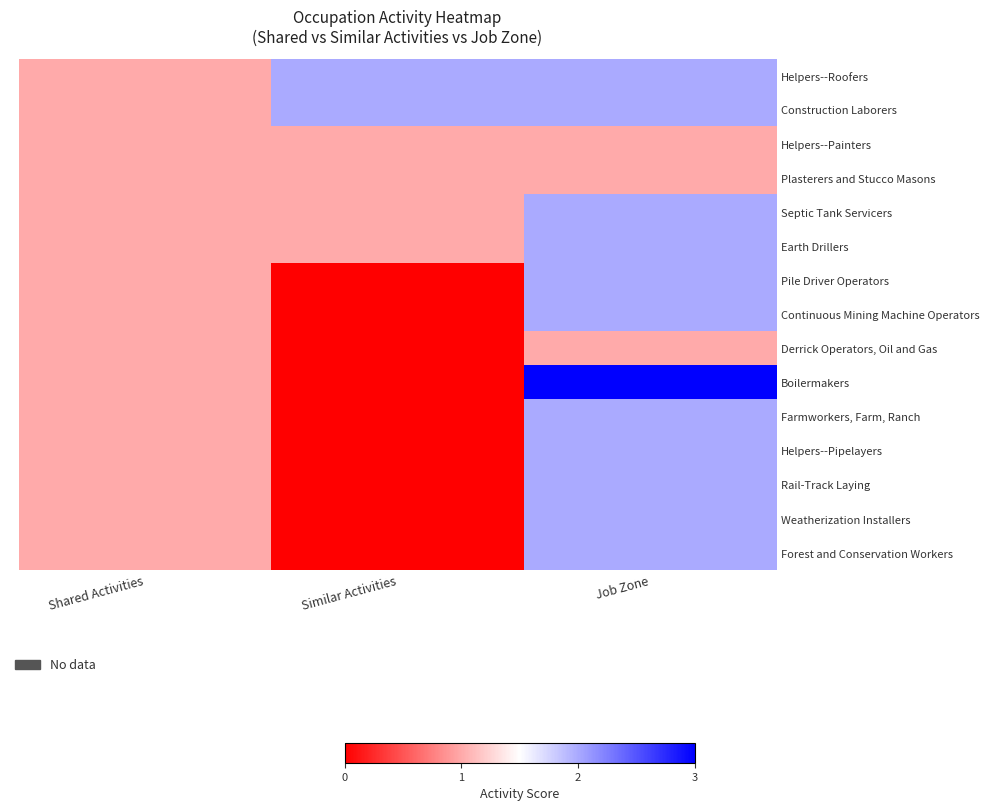

Which series changed the most between Shared Activities and Job Zone?

Boilermakers